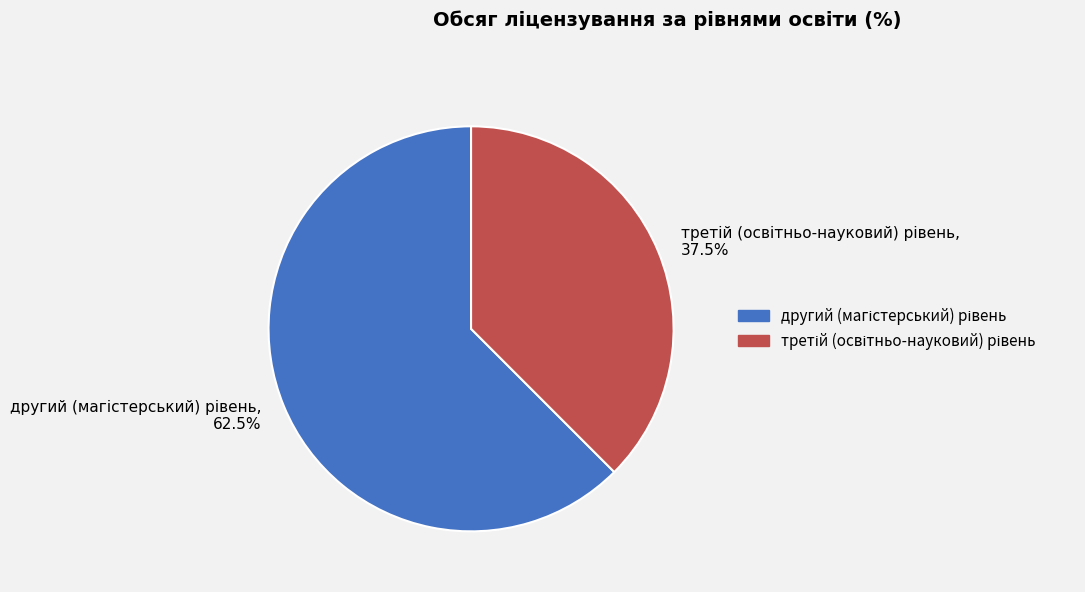

To the nearest percent, what is the difference between the largest and smallest slice percentages?

25%